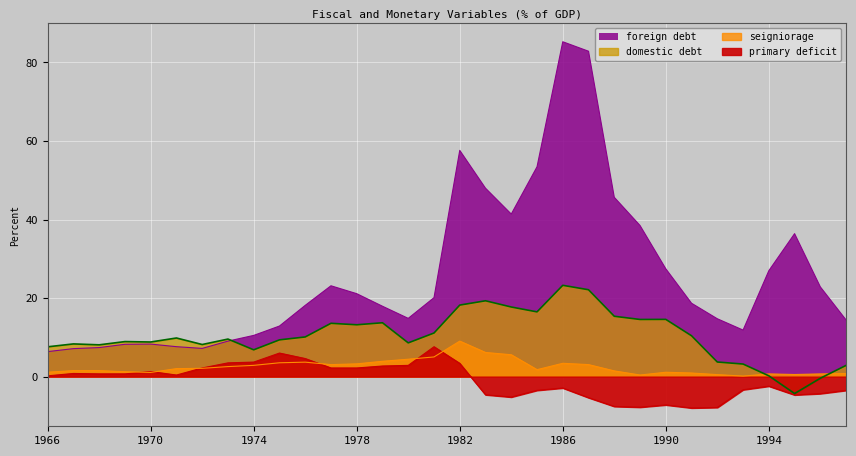

What value does the seigniorage series have at 1989?

0.4